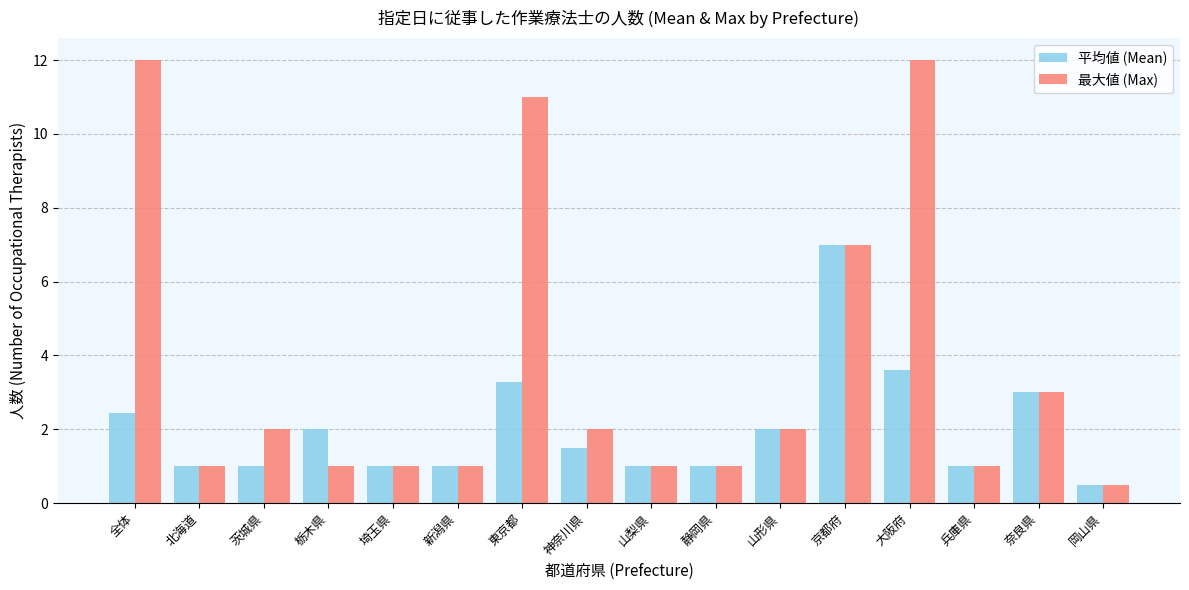

At which category is the sum across all series the highest?

大阪府